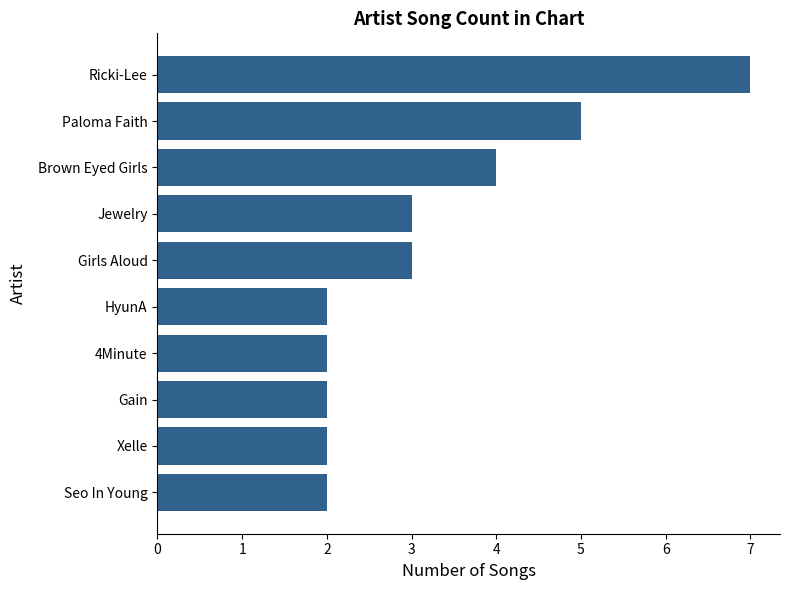

What is the average value?

3